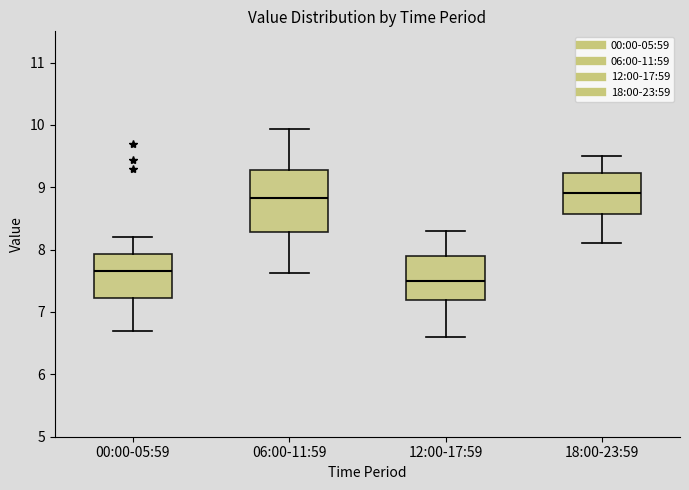

Reading left to right, read every box against the y-axis: the position of its median line, the range the box covers, and the ends of its whiskers. The values are not printed on the chart, so give them approximately, as read against the axis.

00:00-05:59: median 7.7, box 7.2 to 7.9, whiskers 6.7 to 8.2
06:00-11:59: median 8.8, box 8.3 to 9.3, whiskers 7.6 to 9.9
12:00-17:59: median 7.5, box 7.2 to 7.9, whiskers 6.6 to 8.3
18:00-23:59: median 8.9, box 8.6 to 9.2, whiskers 8.1 to 9.5